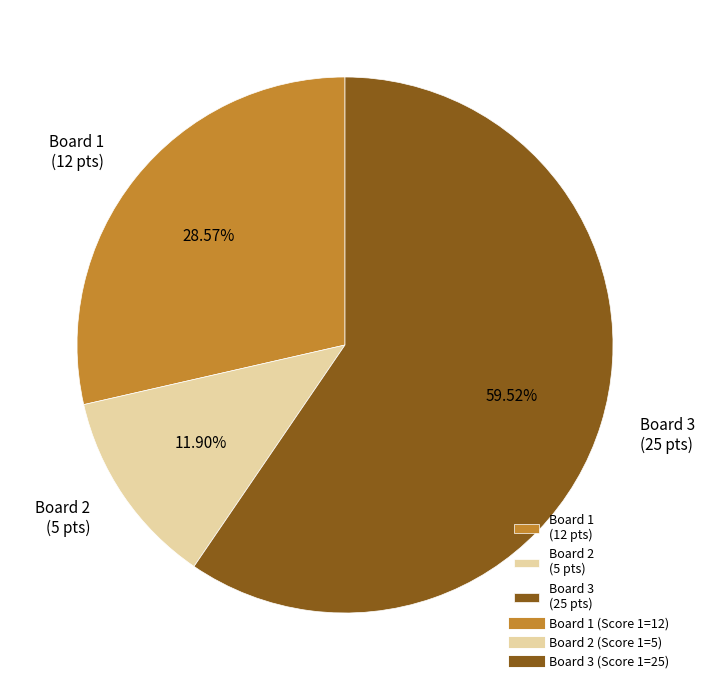

Count the number of slices in the pie.

3